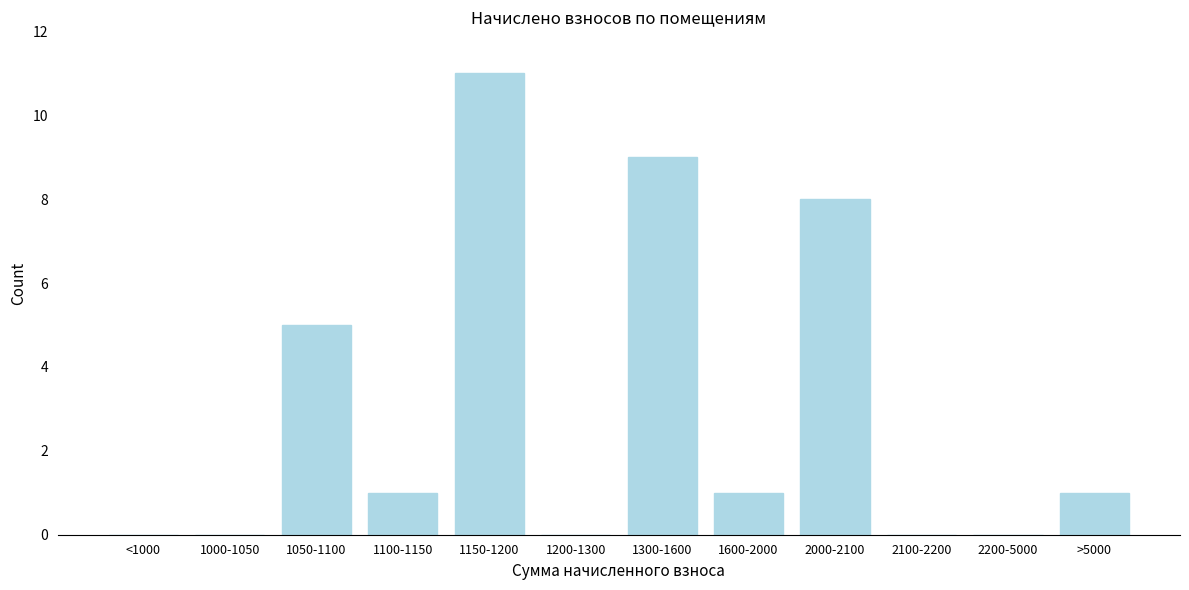

Reading left to right, extract all data points from this chart.

<1000=0	1000-1050=0	1050-1100=5	1100-1150=1	1150-1200=11	1200-1300=0	1300-1600=9	1600-2000=1	2000-2100=8	2100-2200=0	2200-5000=0	>5000=1